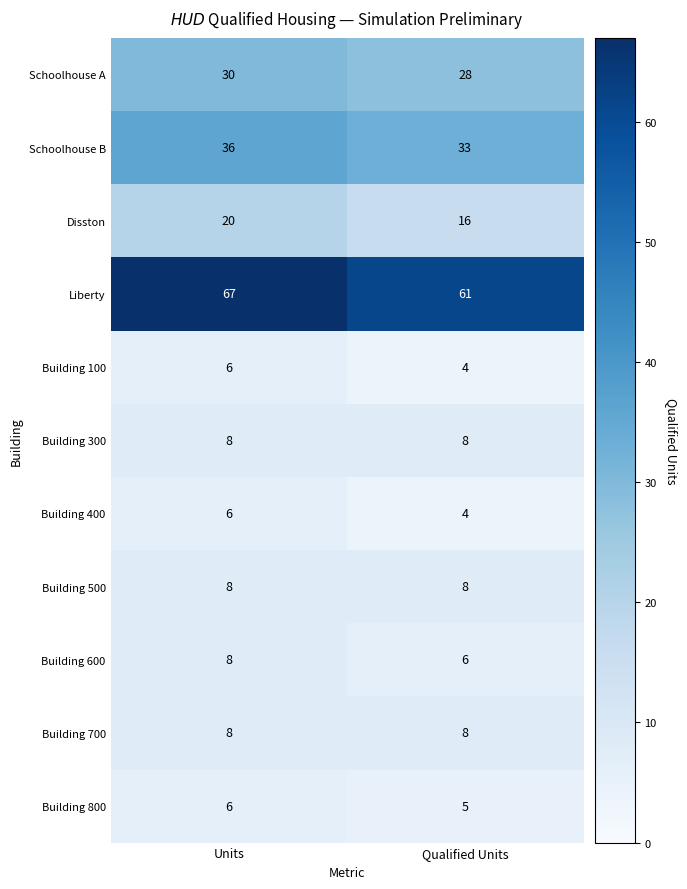

Which category has the highest value across all series?

Units